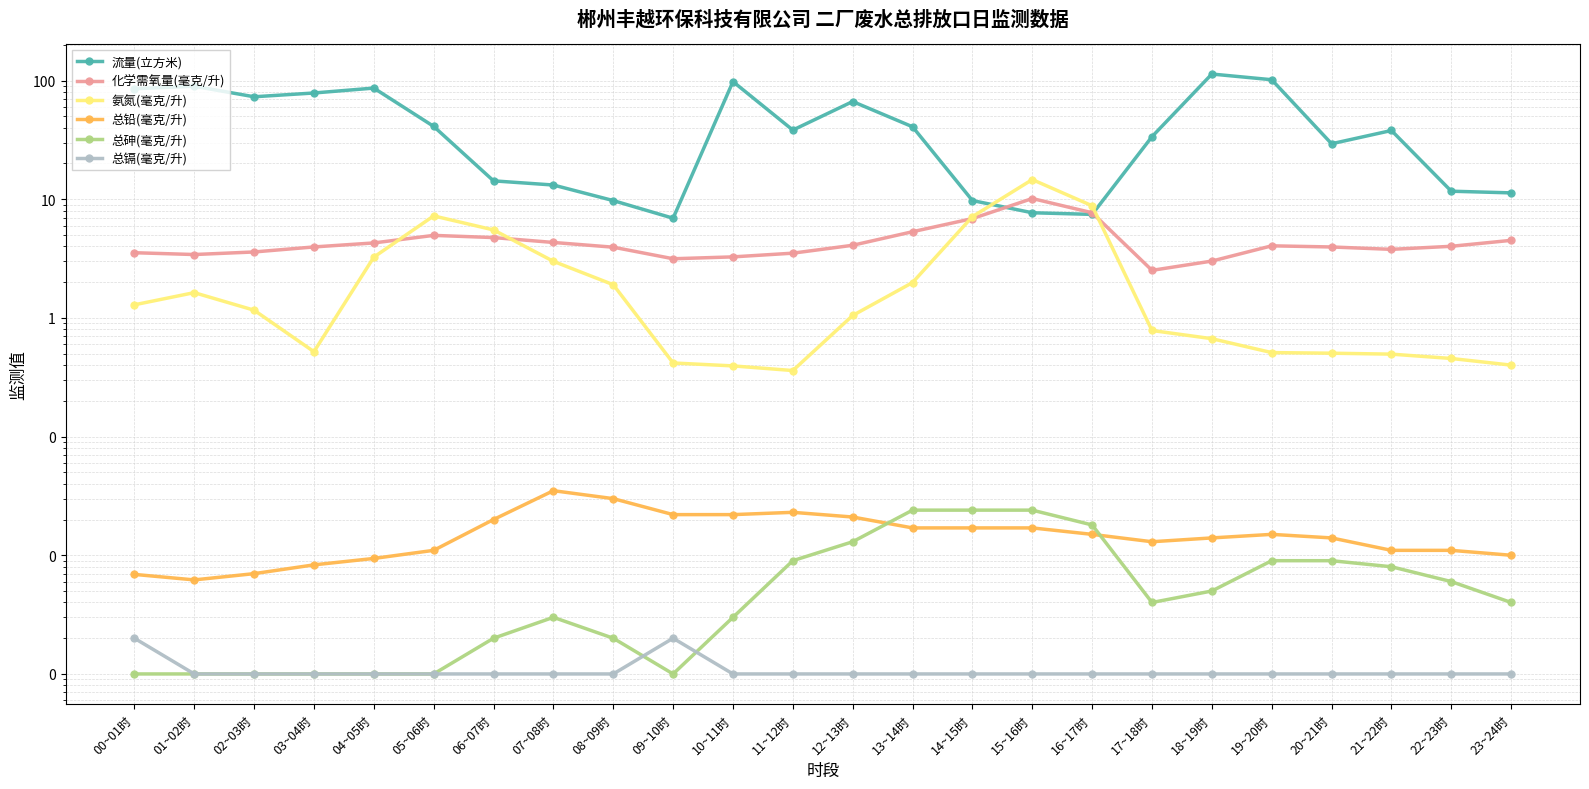

At 11~12时, list the series in order from smallest to largest.

总镉(毫克/升), 总砷(毫克/升), 总铅(毫克/升), 氨氮(毫克/升), 化学需氧量(毫克/升), 流量(立方米)